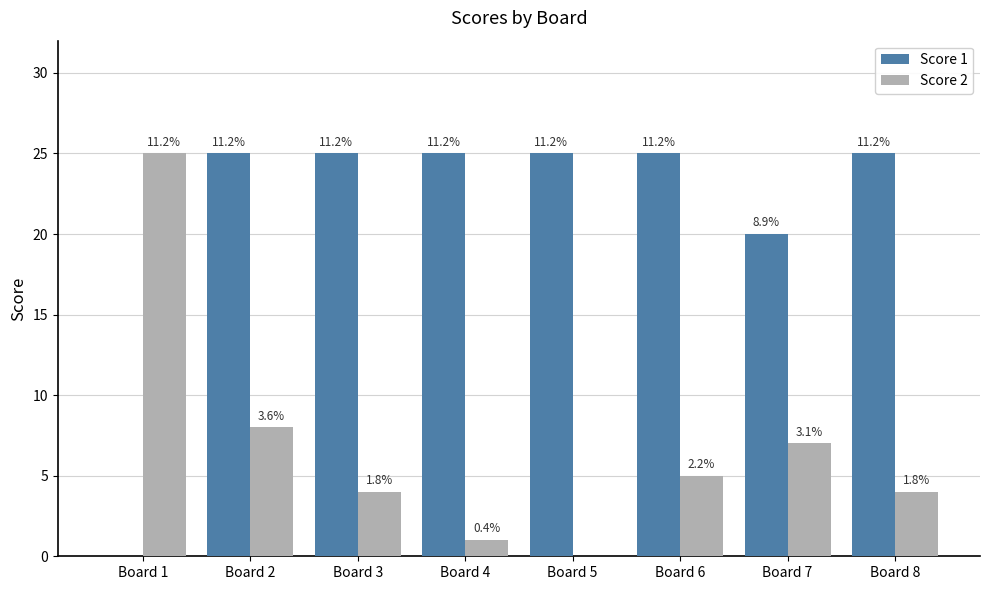

What is the value of the Score 1 bar at the 4th from the left?

25